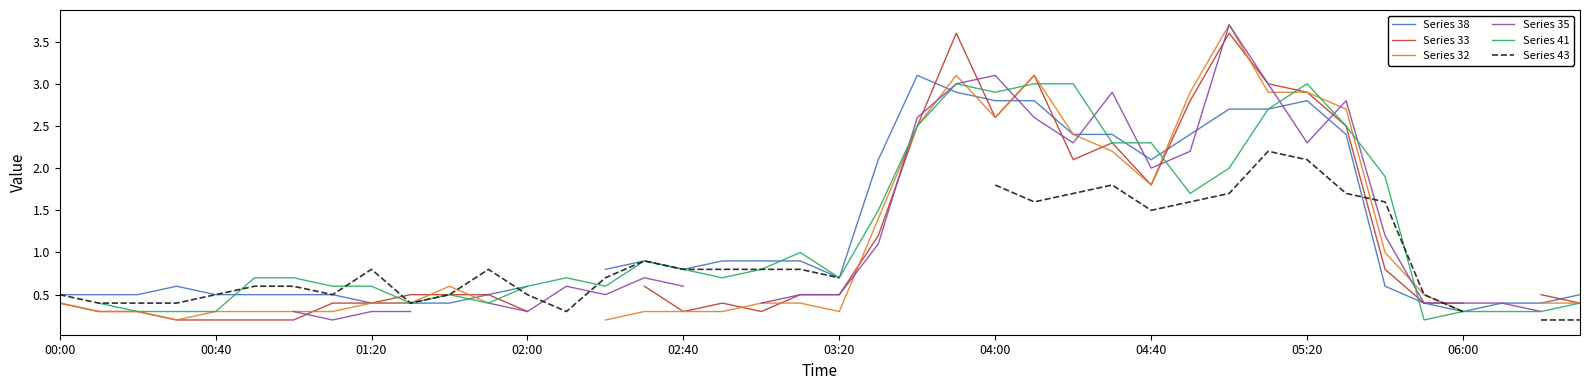

What position from the left is 01:20?

3